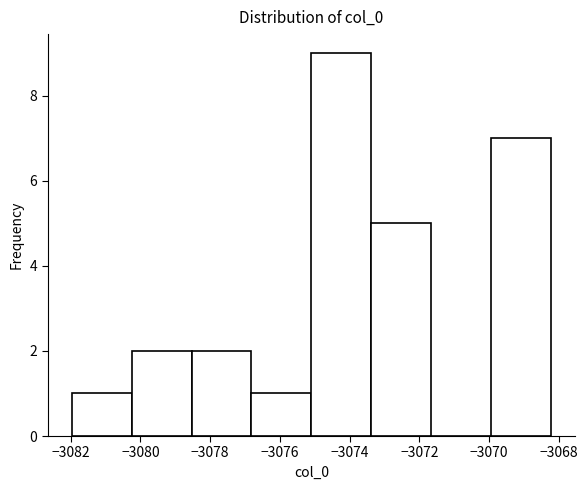

How tall is the bar that spans -3082.0 to -3080.2 on the x-axis? Neither the bar edges nor the heights are printed on the chart, so give them approximately, as read against the axes.

1